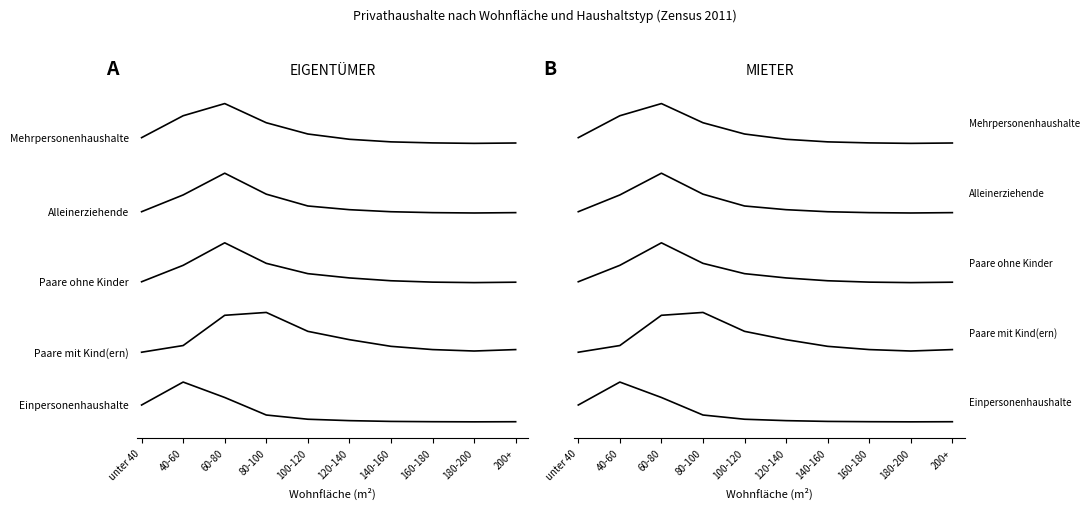

What is the value of the Paare ohne Kinder point at the 7th from the left?

141857.9